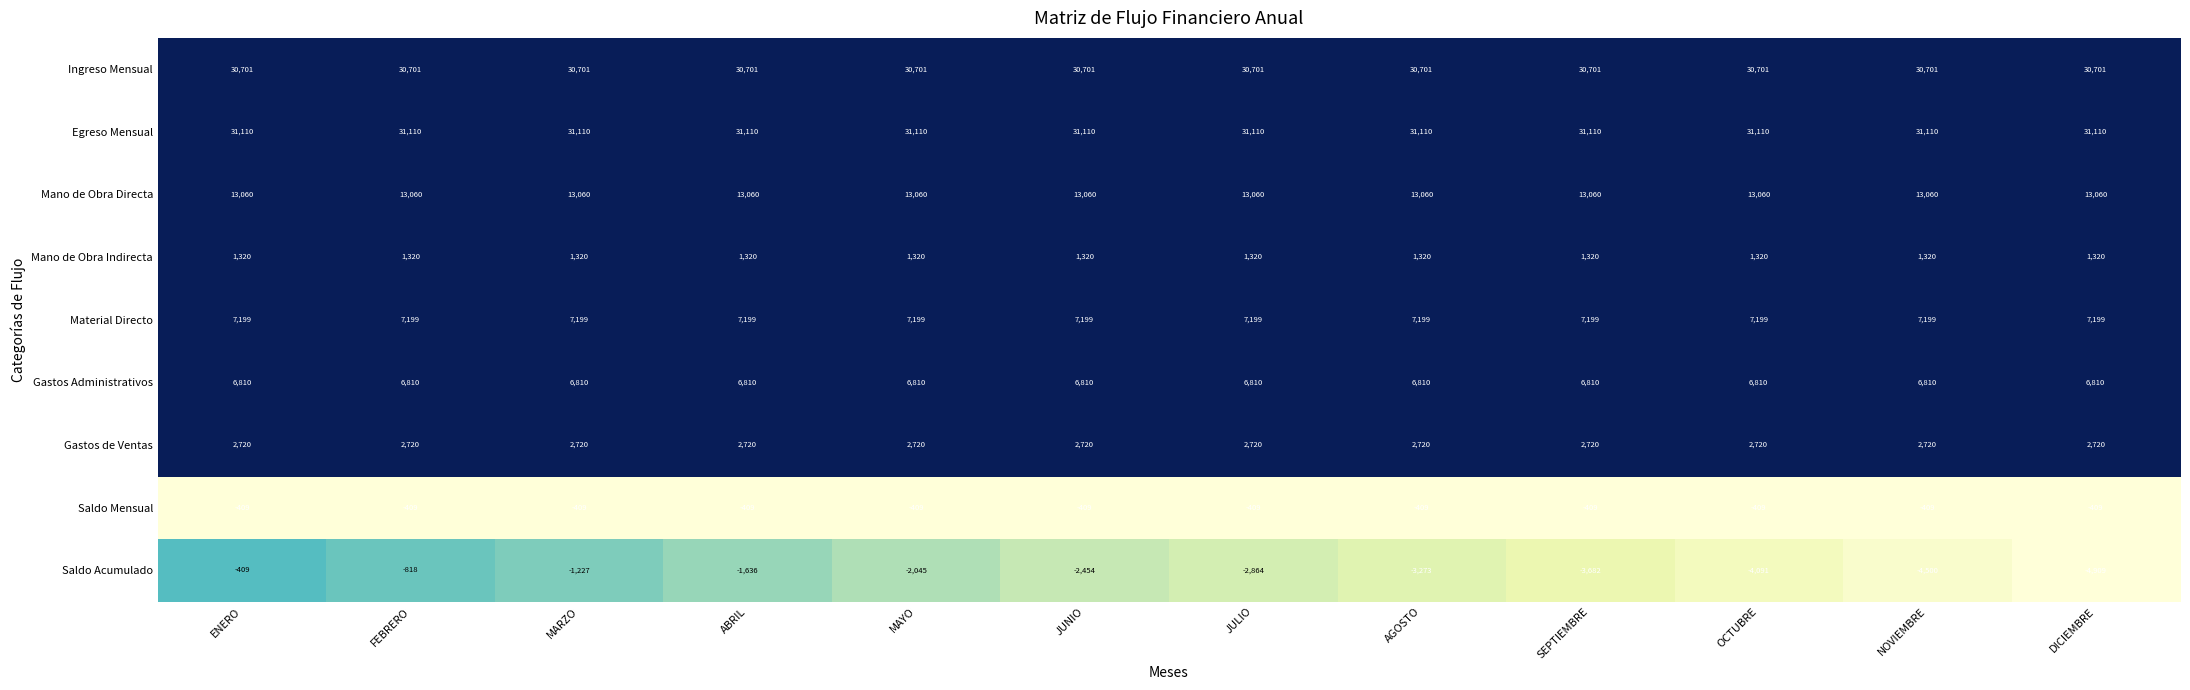

List the labels in order of Saldo Acumulado value, largest first.

ENERO, FEBRERO, MARZO, ABRIL, MAYO, JUNIO, JULIO, AGOSTO, SEPTIEMBRE, OCTUBRE, NOVIEMBRE, DICIEMBRE